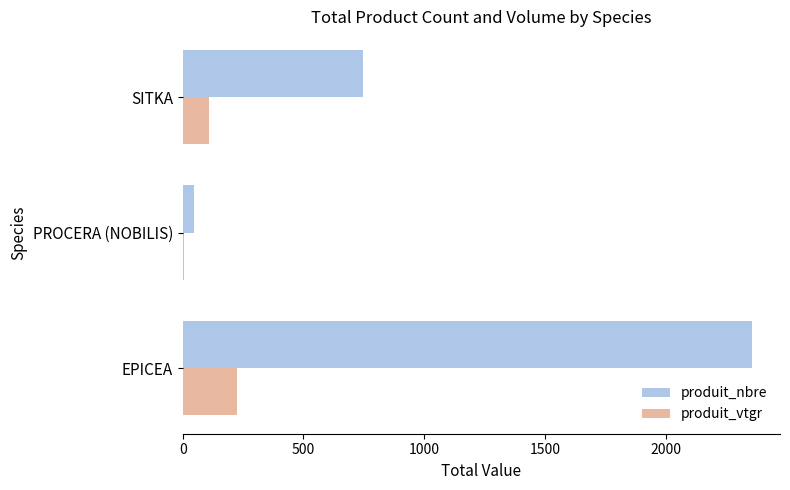

Where is produit_nbre nearest to the value 1200?

SITKA